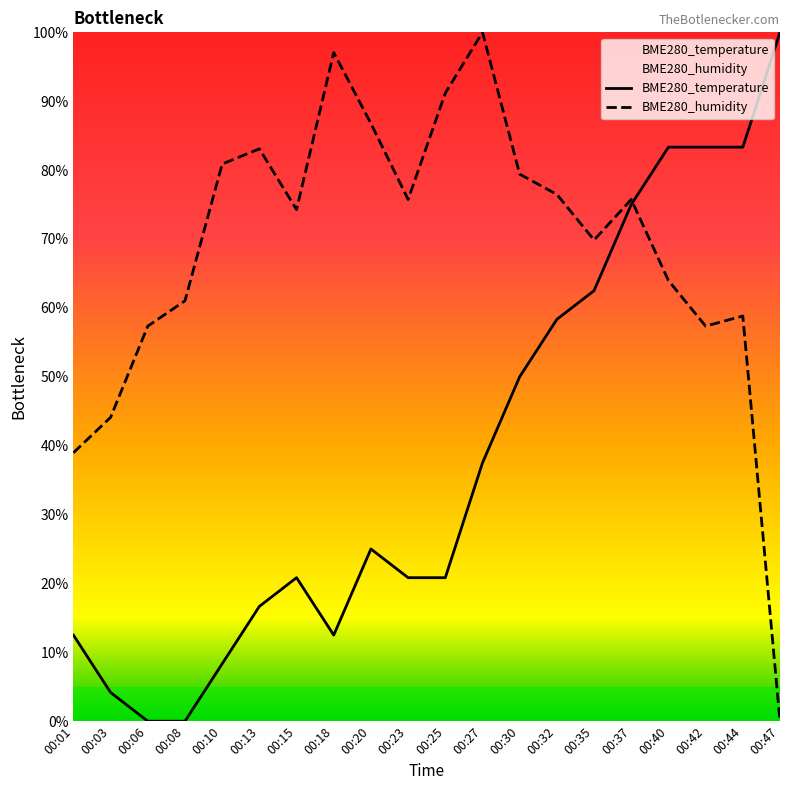

Reading left to right, what are all the values shown in this chart?

BME280_temperature: 12.5	4.2	0.0	0.0	8.3	16.7	20.8	12.5	25.0	20.8	20.8	37.5	50.0	58.3	62.5	75.0	83.3	83.3	83.3	100.0
BME280_humidity: 39.0	44.1	57.4	61.0	80.9	83.1	74.3	97.1	86.8	75.7	91.2	100.0	79.4	76.5	69.9	75.7	64.0	57.4	58.8	0.0